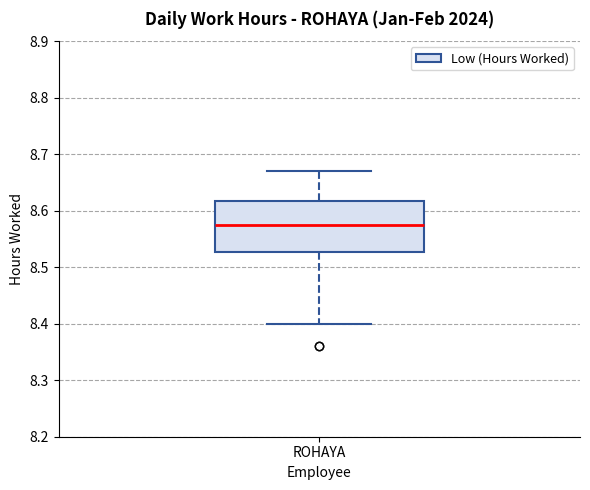

Where does the upper whisker of the box for ROHAYA end on the y-axis? The values are not printed on the chart, so give them approximately, as read against the axis.

8.67